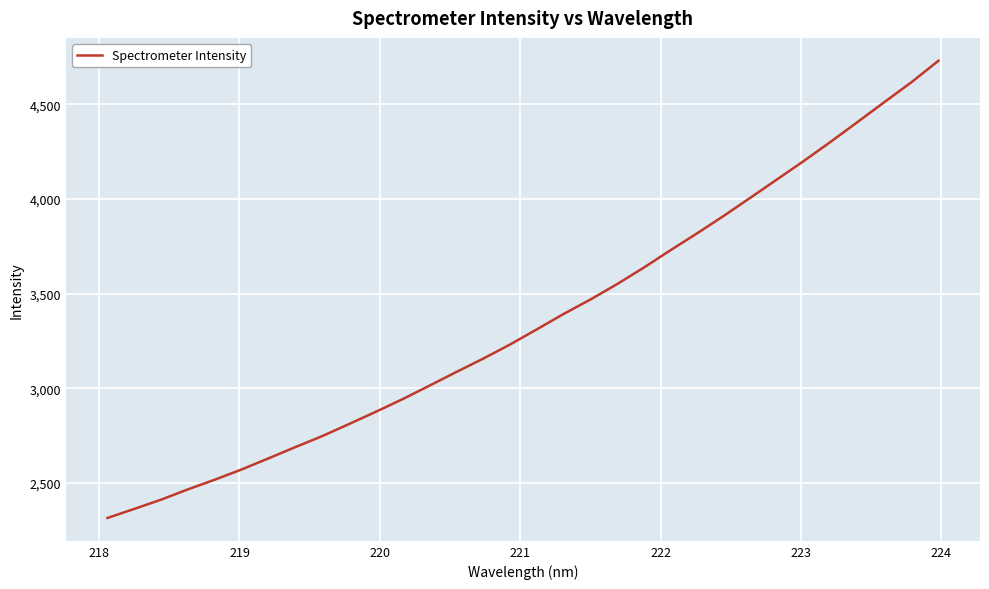

What is the greatest value displayed?

4731.1